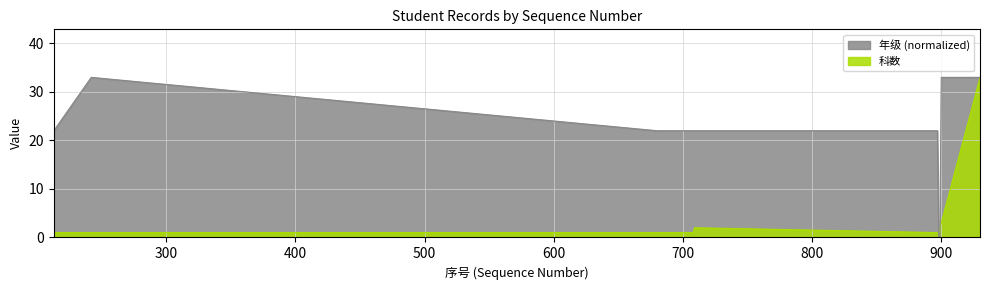

Which series ends up on top after the final intersection of 科数 and 年级?

年级